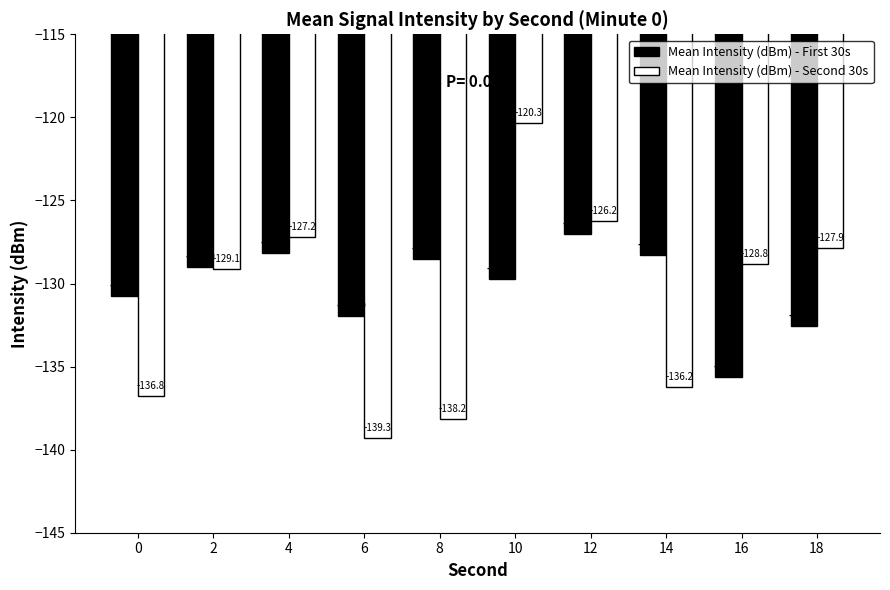

Which category has the lowest value in the Mean Intensity (dBm) - Second 30s series?

6